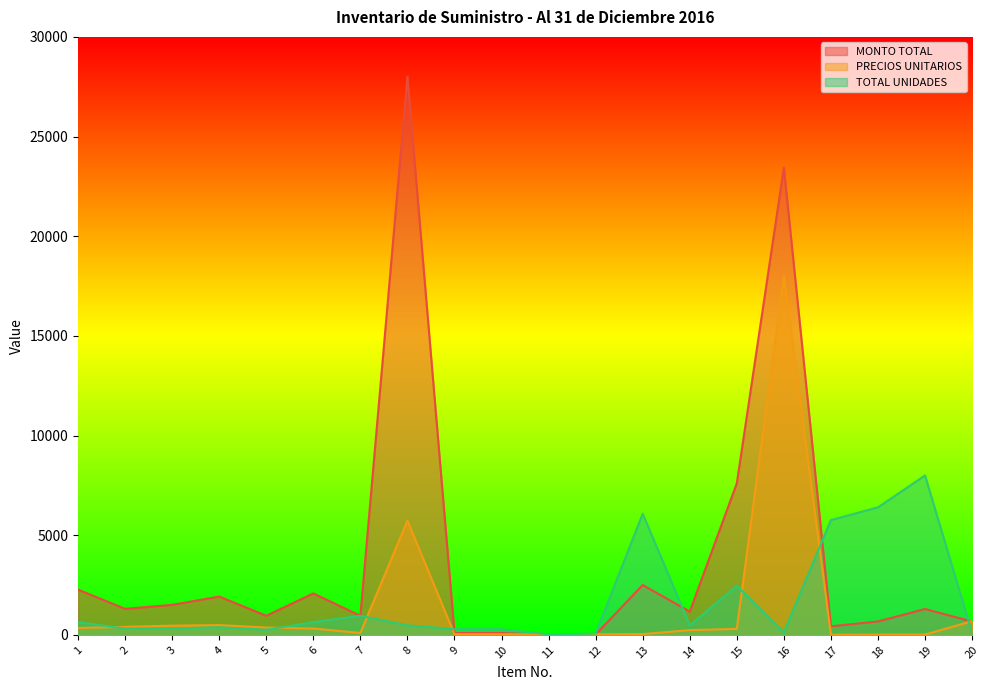

Which series has the largest range (max minus min)?

MONTO TOTAL